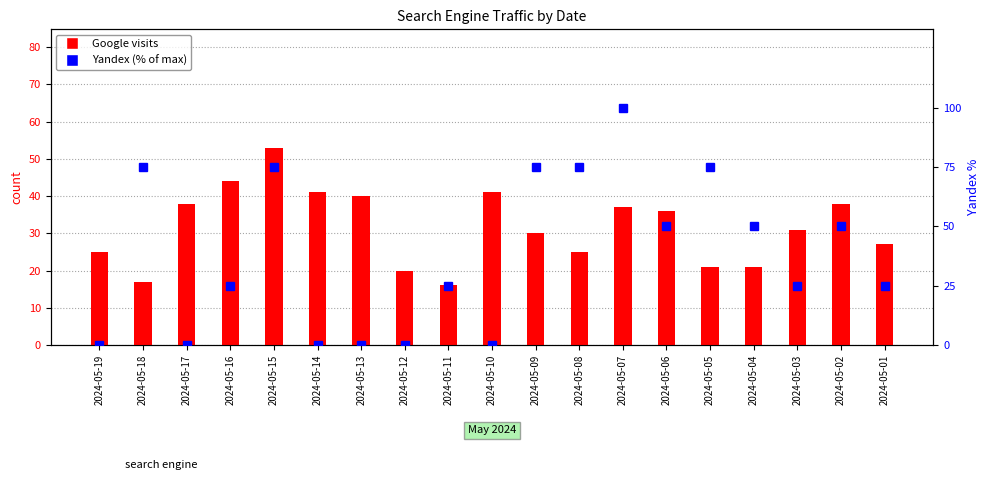

Between 2024-05-10 and 2024-05-16, which is larger?

2024-05-16